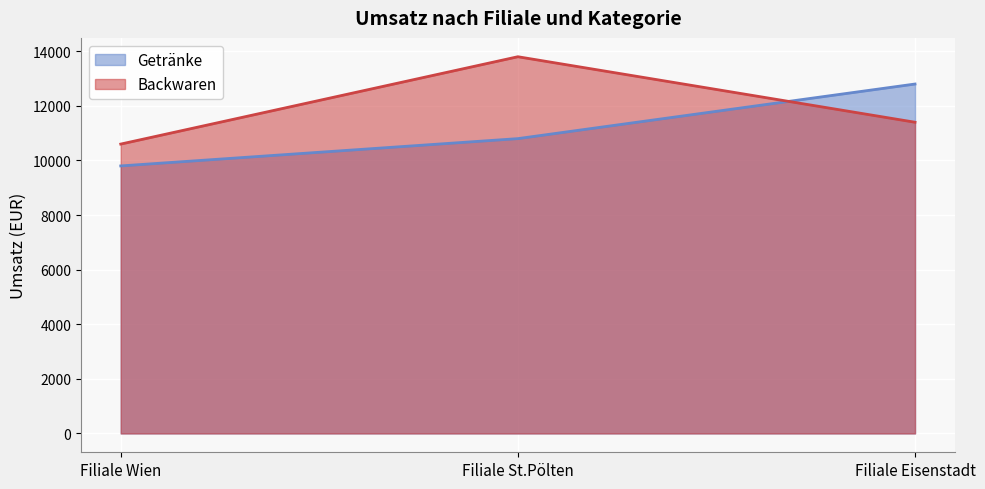

At Filiale St.Pölten, list the series in order from smallest to largest.

Getränke, Backwaren